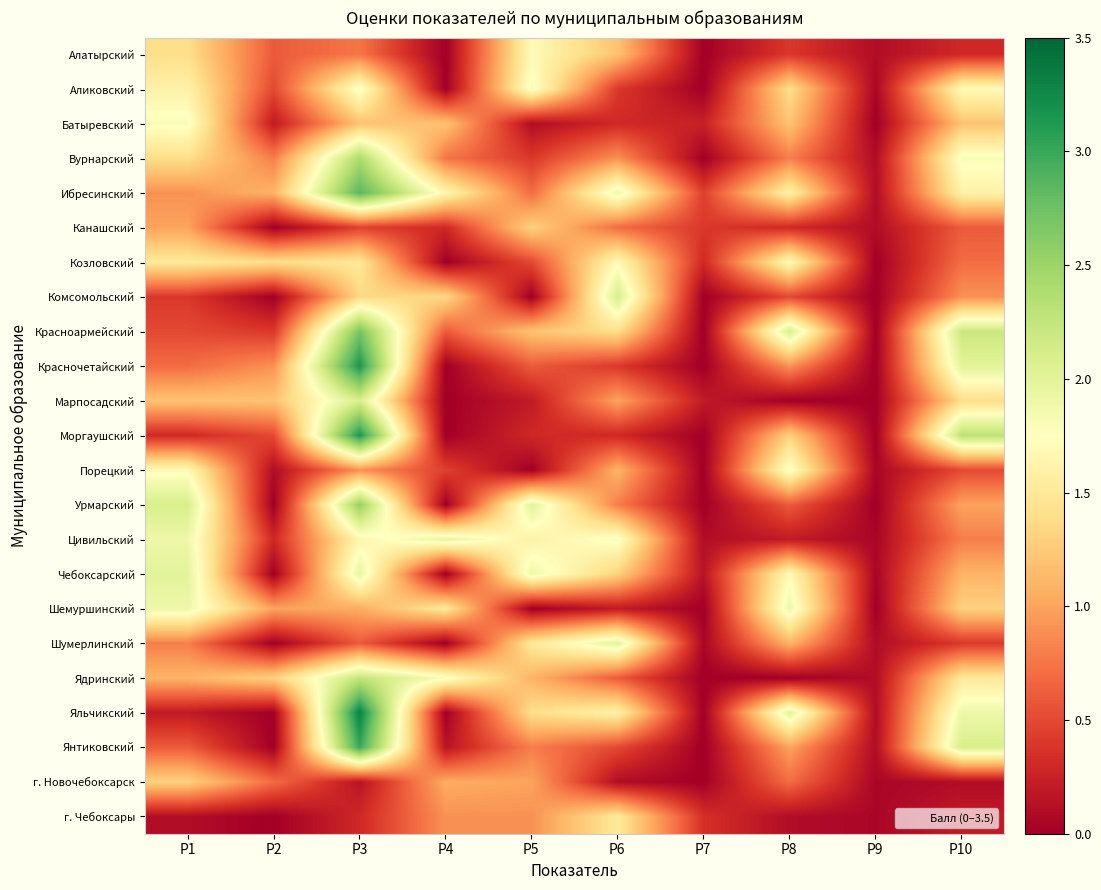

Which has a higher value, Р10 or Р8?

Р8